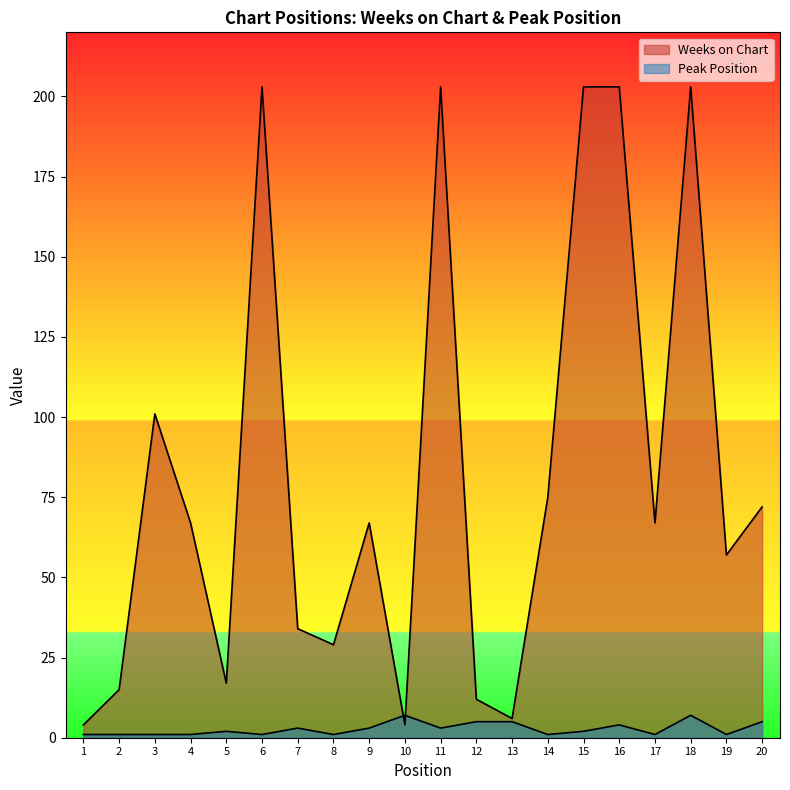

What is the difference between the maximum and second lowest values in the Peak Position series?

6